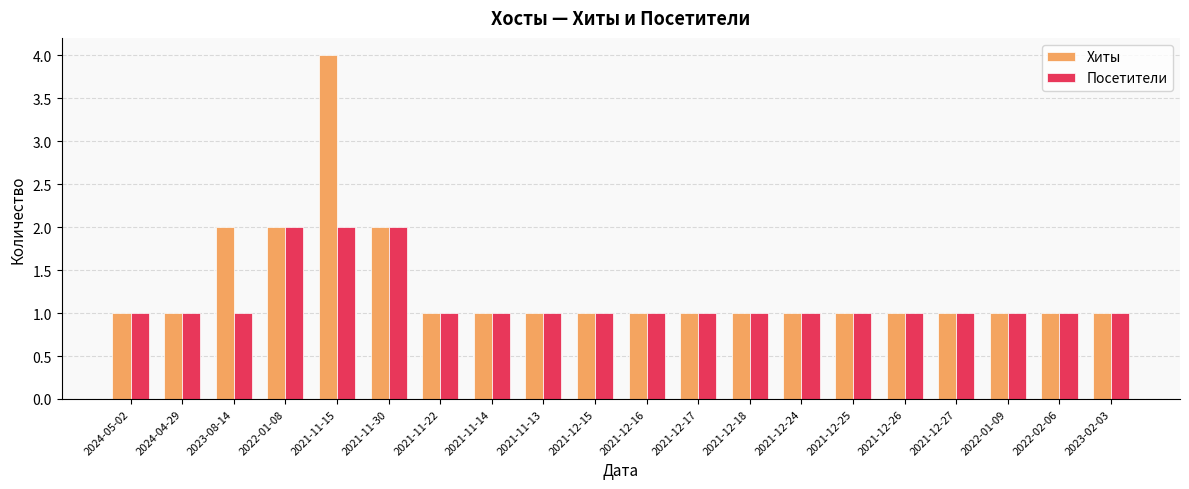

What is the difference between the maximum and minimum values in the Хиты series?

3